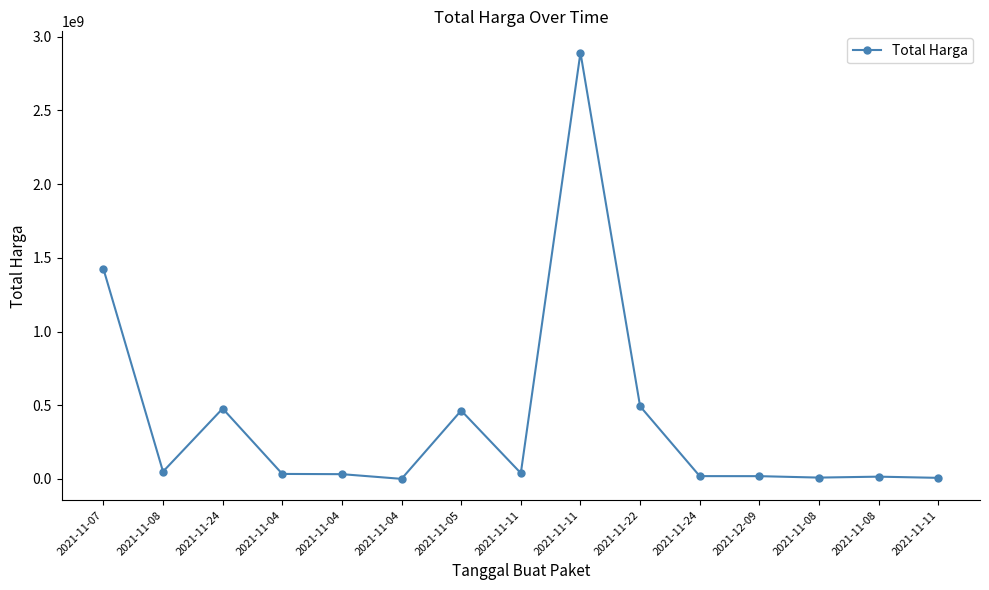

Is it true that the value at 2021-11-24 is 5697457?

False